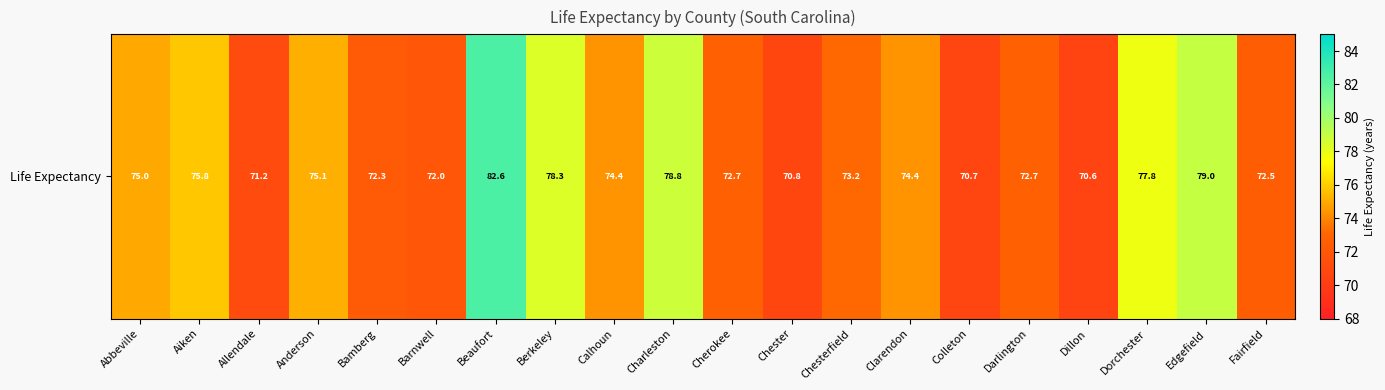

What is the sum of all values?

1489.8